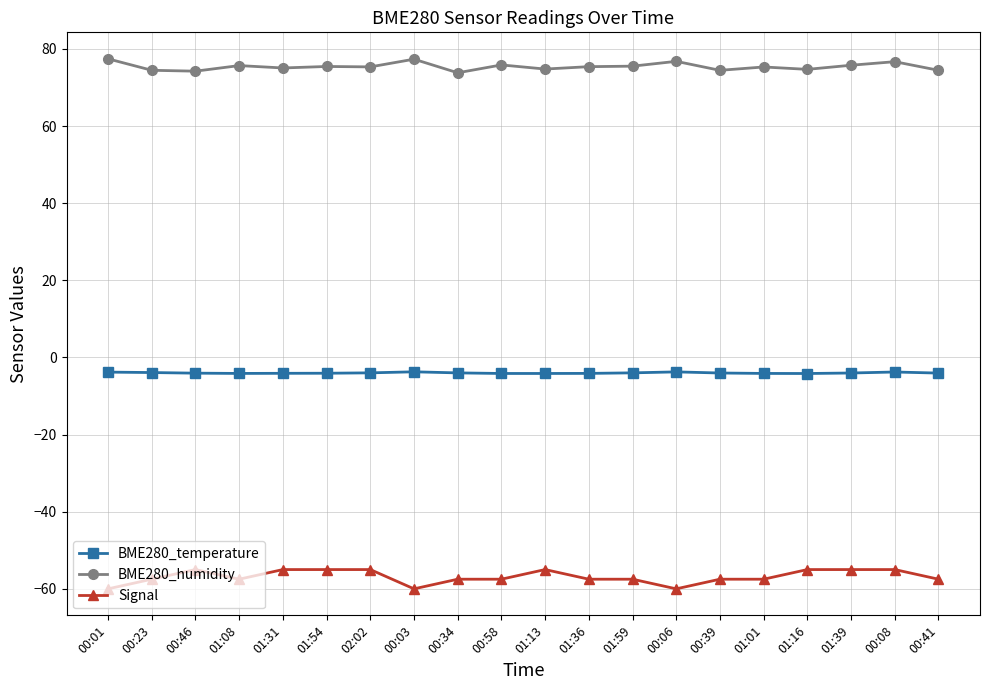

What is the sum of all BME280_humidity values?

1508.7